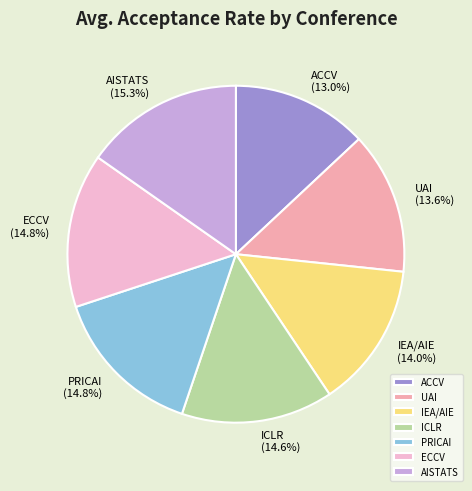

Combined, what portion of the pie is UAI and ECCV?

28.4%